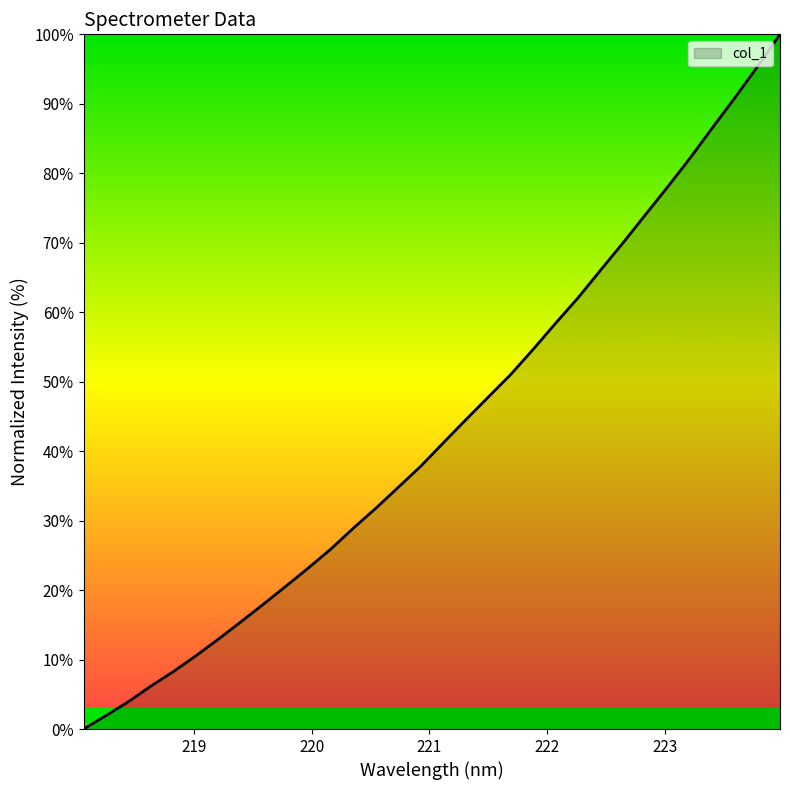

What is the greatest value displayed?

100.0